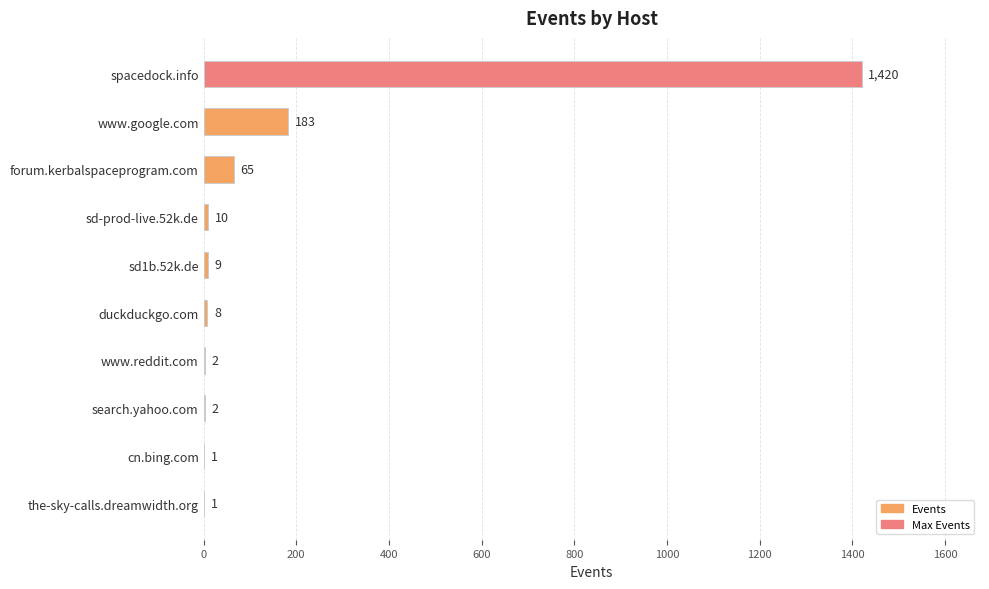

Reading top to bottom, list all the values displayed in this chart.

spacedock.info=1420	www.google.com=183	forum.kerbalspaceprogram.com=65	sd-prod-live.52k.de=10	sd1b.52k.de=9	duckduckgo.com=8	www.reddit.com=2	search.yahoo.com=2	cn.bing.com=1	the-sky-calls.dreamwidth.org=1